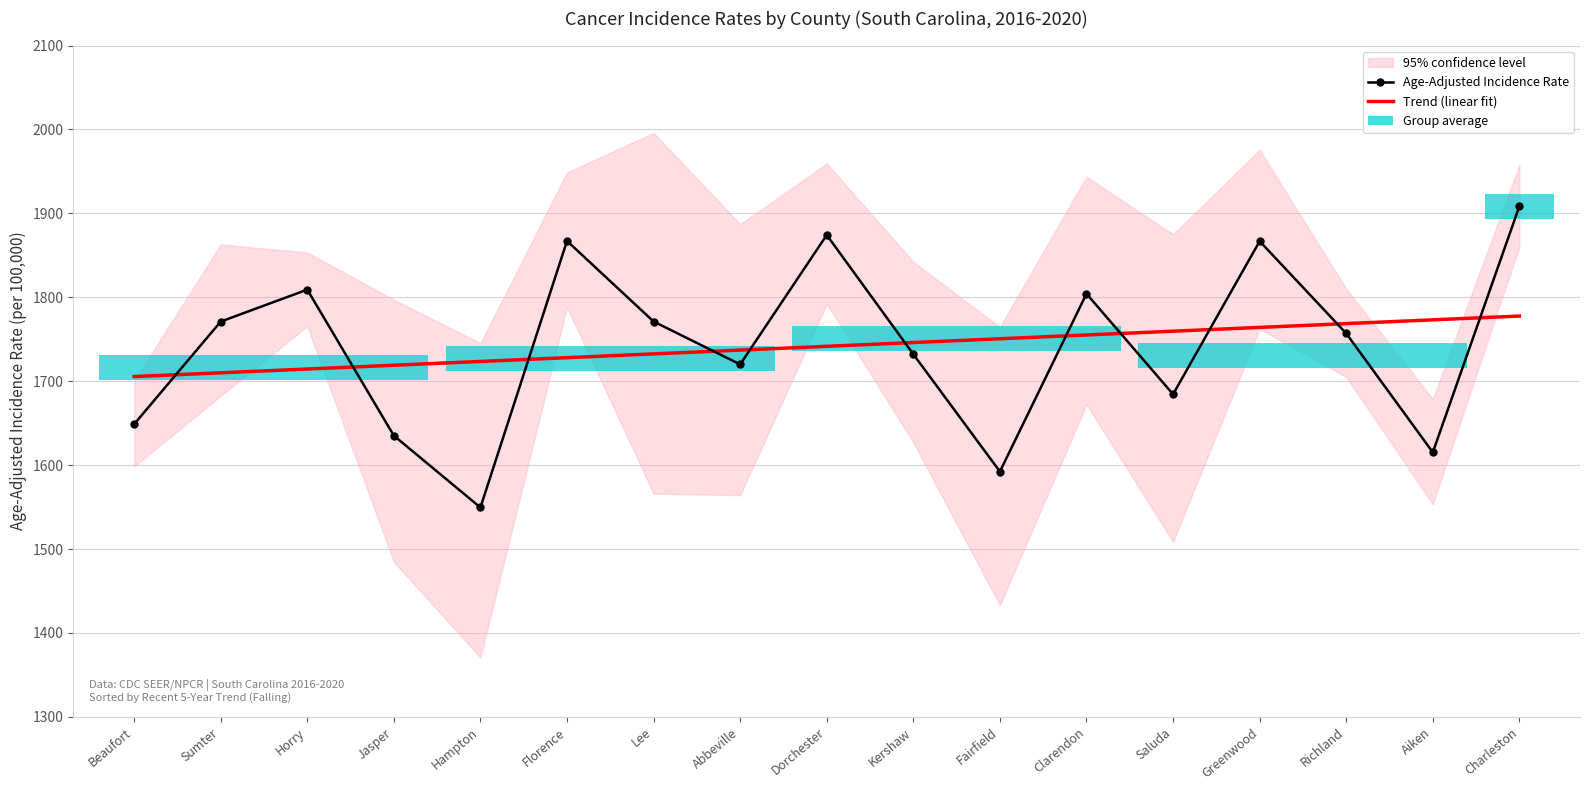

True or false: Trend (linear fit) has a value of 754.2 at Greenwood.

False